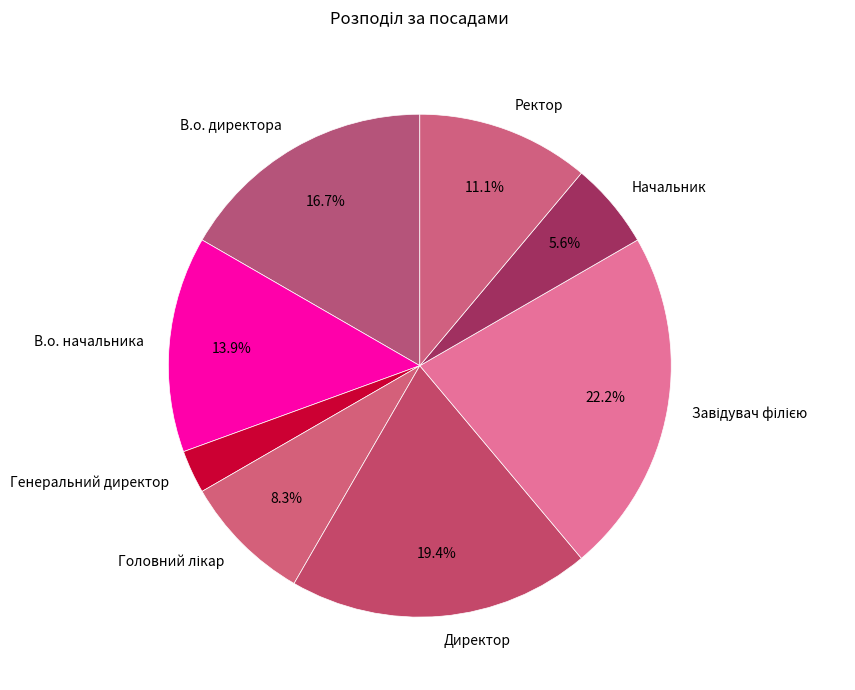

To the nearest percent, what is the average slice percentage?

12%